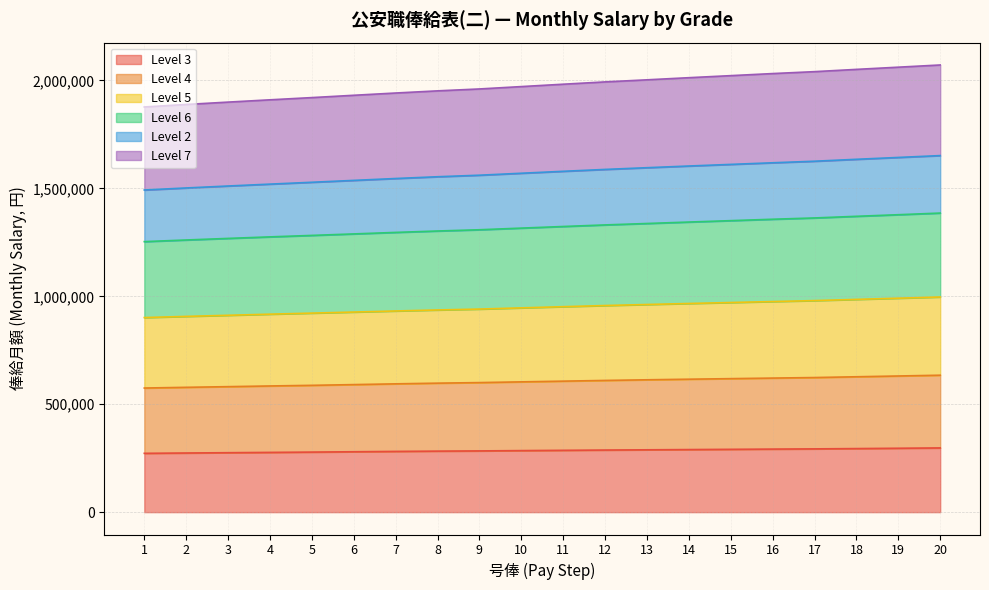

At which category is the sum across all series the highest?

20